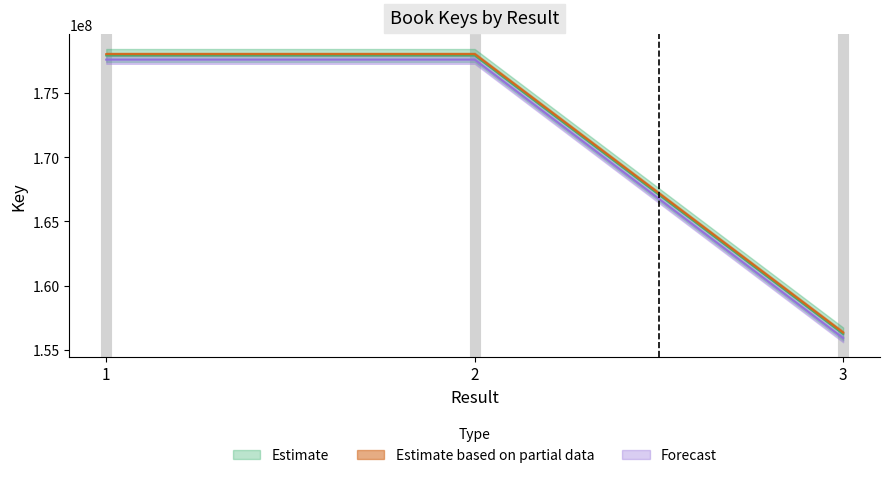

At which label does Key_upper reach its minimum?

3